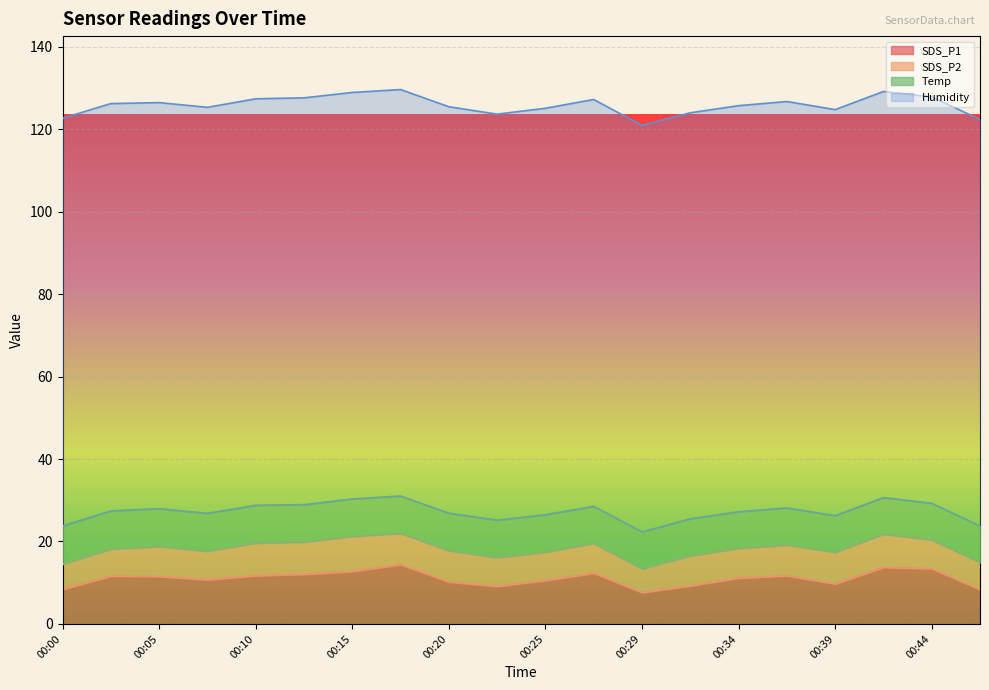

Rank the series by their maximum value, from highest to lowest.

Humidity, SDS_P1, Temp, SDS_P2